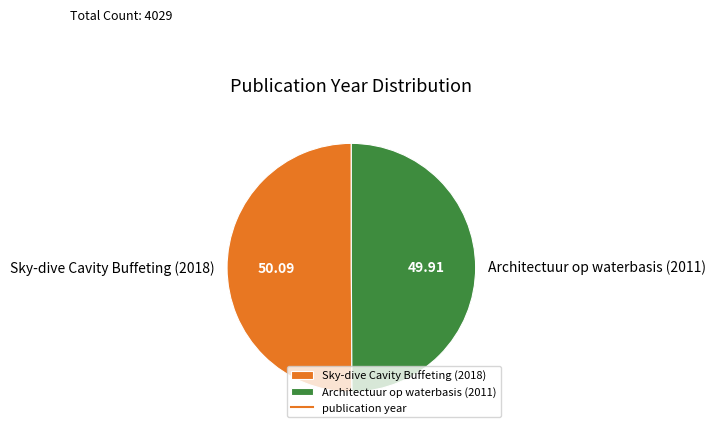

Approximately how many times larger is the value at Architectuur op waterbasis (2011) compared to Sky-dive Cavity Buffeting (2018)?

1.0